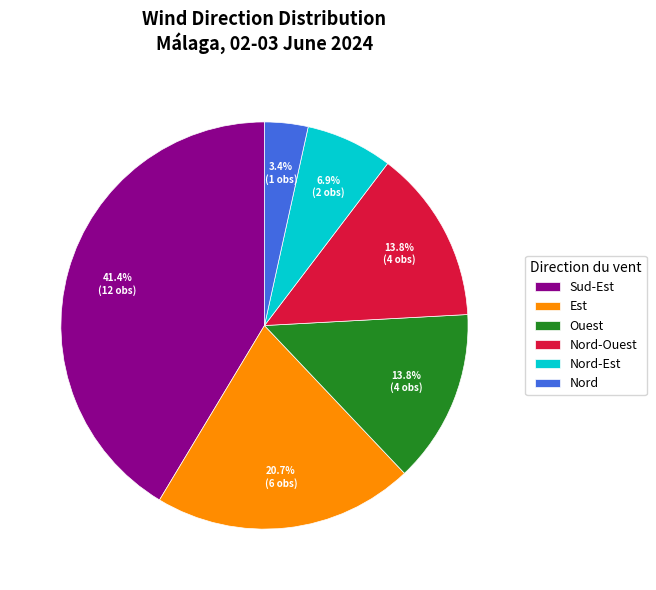

To the nearest percent, what is the difference between the Ouest and Est slice percentages?

7%